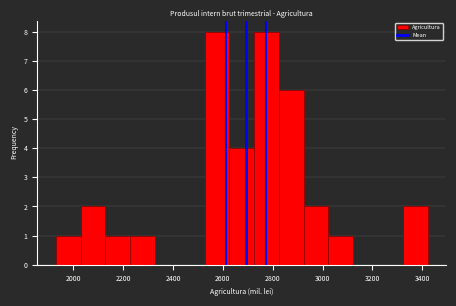

Reading left to right, list every bar in this chart as the range it spans on the x-axis followed by its height. Neither the bar edges nor the heights are printed on the chart, so give them approximately, as read against the axes.

1920 to 2020: 1
2020 to 2120: 2
2120 to 2220: 1
2220 to 2320: 1
2320 to 2420: 0
2420 to 2520: 0
2520 to 2620: 8
2620 to 2720: 4
2720 to 2820: 8
2820 to 2920: 6
2920 to 3020: 2
3020 to 3120: 1
3120 to 3220: 0
3220 to 3320: 0
3320 to 3420: 2